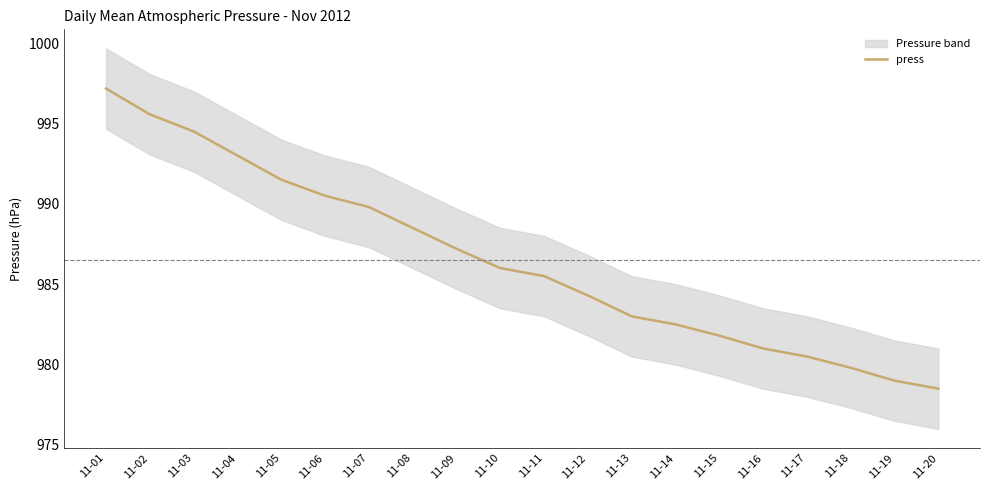

True or false: the data shows 997.2 at 11-01.

True